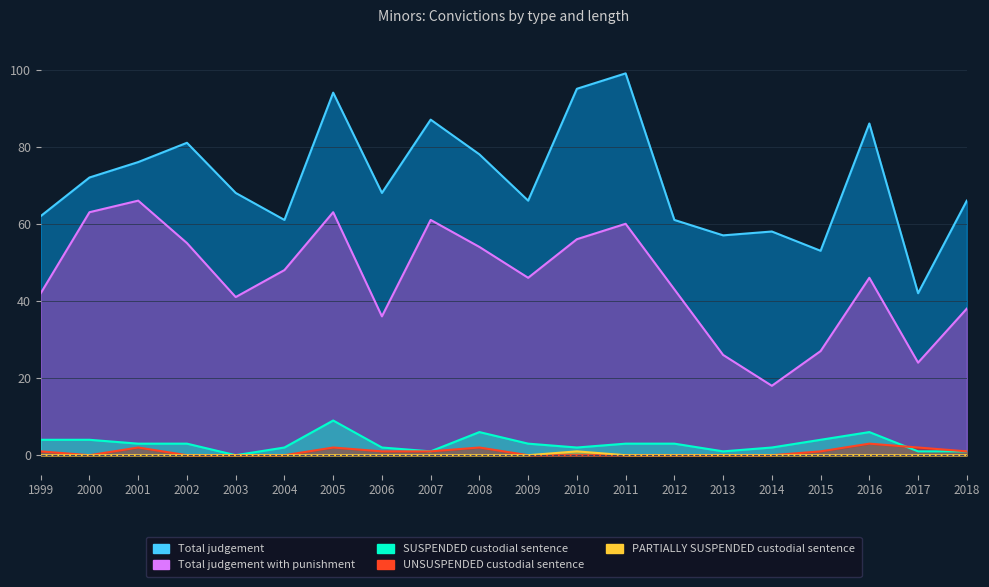

True or false: SUSPENDED custodial sentence and Total judgement cross at least once.

False